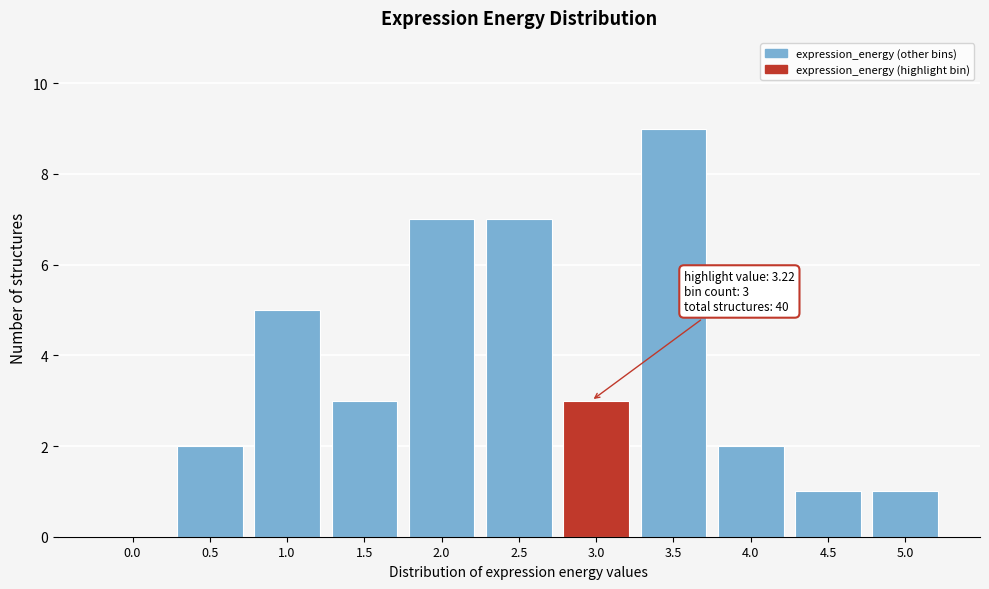

Reading right to left, transcribe all the data shown in this chart.

5.0=1	4.5=1	4.0=2	3.5=9	3.0=3	2.5=7	2.0=7	1.5=3	1.0=5	0.5=2	0.0=0